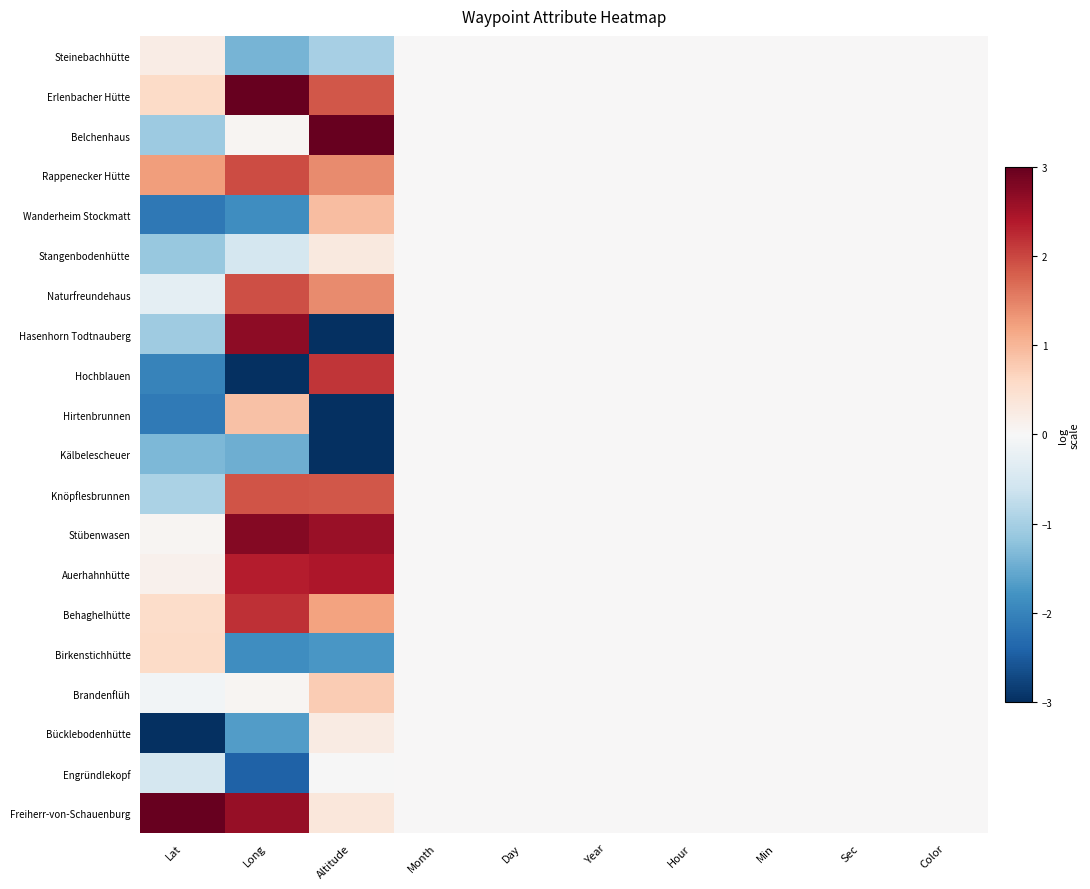

Reading right to left, transcribe all the data shown in this chart.

Steinebachhütte: Color=0.0	Sec=0.0	Min=0.0	Hour=0.0	Year=0.0	Day=0.0	Month=0.0	Altitude=-1.0	Long=-1.4	Lat=0.2
Erlenbacher Hütte: Color=0.0	Sec=0.0	Min=0.0	Hour=0.0	Year=0.0	Day=0.0	Month=0.0	Altitude=1.9	Long=3.0	Lat=0.6
Belchenhaus: Color=0.0	Sec=0.0	Min=0.0	Hour=0.0	Year=0.0	Day=0.0	Month=0.0	Altitude=3.0	Long=0.1	Lat=-1.1
Rappenecker Hütte: Color=0.0	Sec=0.0	Min=0.0	Hour=0.0	Year=0.0	Day=0.0	Month=0.0	Altitude=1.4	Long=2.0	Lat=1.3
Wanderheim Stockmatt: Color=0.0	Sec=0.0	Min=0.0	Hour=0.0	Year=0.0	Day=0.0	Month=0.0	Altitude=0.9	Long=-1.9	Lat=-2.2
Stangenbodenhütte: Color=0.0	Sec=0.0	Min=0.0	Hour=0.0	Year=0.0	Day=0.0	Month=0.0	Altitude=0.3	Long=-0.5	Lat=-1.1
Naturfreundehaus: Color=0.0	Sec=0.0	Min=0.0	Hour=0.0	Year=0.0	Day=0.0	Month=0.0	Altitude=1.4	Long=1.9	Lat=-0.3
Hasenhorn Todtnauberg: Color=0.0	Sec=0.0	Min=0.0	Hour=0.0	Year=0.0	Day=0.0	Month=0.0	Altitude=-3.0	Long=2.7	Lat=-1.1
Hochblauen: Color=0.0	Sec=0.0	Min=0.0	Hour=0.0	Year=0.0	Day=0.0	Month=0.0	Altitude=2.1	Long=-3.0	Lat=-2.0
Hirtenbrunnen: Color=0.0	Sec=0.0	Min=0.0	Hour=0.0	Year=0.0	Day=0.0	Month=0.0	Altitude=-3.0	Long=0.9	Lat=-2.1
Kälbelescheuer: Color=0.0	Sec=0.0	Min=0.0	Hour=0.0	Year=0.0	Day=0.0	Month=0.0	Altitude=-3.0	Long=-1.5	Lat=-1.4
Knöpflesbrunnen: Color=0.0	Sec=0.0	Min=0.0	Hour=0.0	Year=0.0	Day=0.0	Month=0.0	Altitude=1.9	Long=1.9	Lat=-1.0
Stübenwasen: Color=0.0	Sec=0.0	Min=0.0	Hour=0.0	Year=0.0	Day=0.0	Month=0.0	Altitude=2.6	Long=2.8	Lat=0.1
Auerhahnhütte: Color=0.0	Sec=0.0	Min=0.0	Hour=0.0	Year=0.0	Day=0.0	Month=0.0	Altitude=2.4	Long=2.4	Lat=0.1
Behaghelhütte: Color=0.0	Sec=0.0	Min=0.0	Hour=0.0	Year=0.0	Day=0.0	Month=0.0	Altitude=1.2	Long=2.2	Lat=0.5
Birkenstichhütte: Color=0.0	Sec=0.0	Min=0.0	Hour=0.0	Year=0.0	Day=0.0	Month=0.0	Altitude=-1.7	Long=-1.9	Lat=0.6
Brandenflüh: Color=0.0	Sec=0.0	Min=0.0	Hour=0.0	Year=0.0	Day=0.0	Month=0.0	Altitude=0.8	Long=0.1	Lat=-0.1
Bücklebodenhütte: Color=0.0	Sec=0.0	Min=0.0	Hour=0.0	Year=0.0	Day=0.0	Month=0.0	Altitude=0.2	Long=-1.7	Lat=-3.0
Engründlekopf: Color=0.0	Sec=0.0	Min=0.0	Hour=0.0	Year=0.0	Day=0.0	Month=0.0	Altitude=-0.0	Long=-2.4	Lat=-0.5
Freiherr-von-Schauenburg: Color=0.0	Sec=0.0	Min=0.0	Hour=0.0	Year=0.0	Day=0.0	Month=0.0	Altitude=0.3	Long=2.6	Lat=3.0